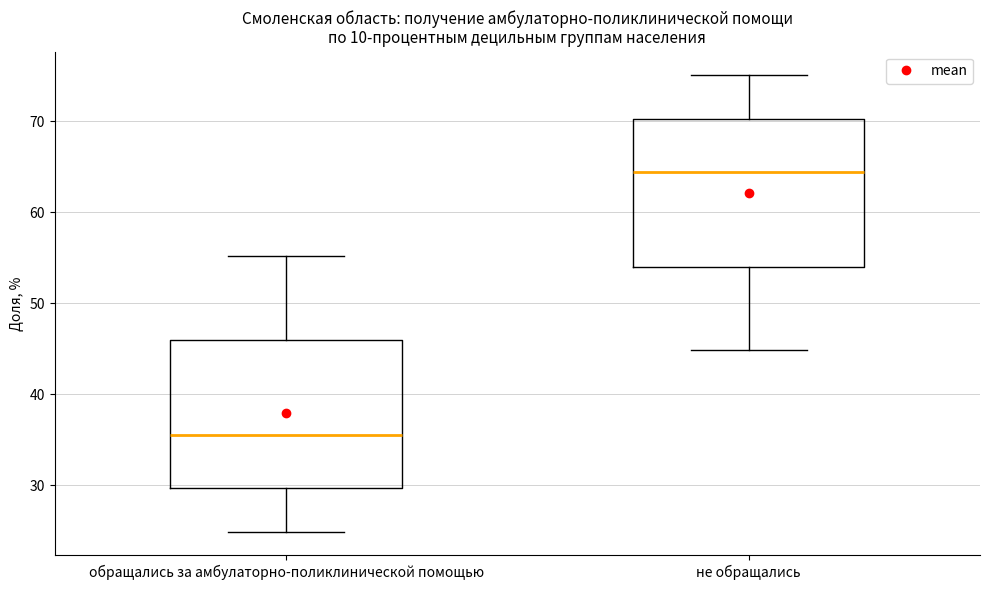

Where is the upper edge of the box for обращались за амбулаторно-поликлинической помощью on the y-axis? The values are not printed on the chart, so give them approximately, as read against the axis.

46